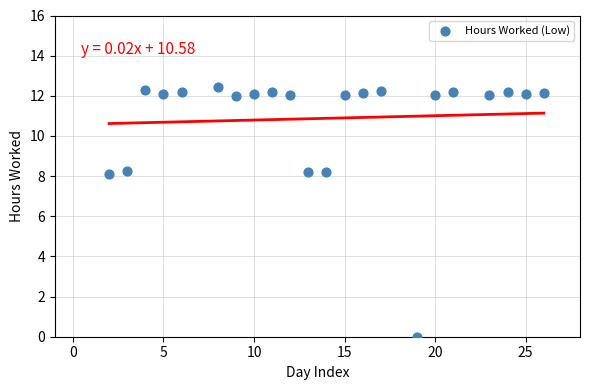

What is the range of Y values (max minus min)?

12.4